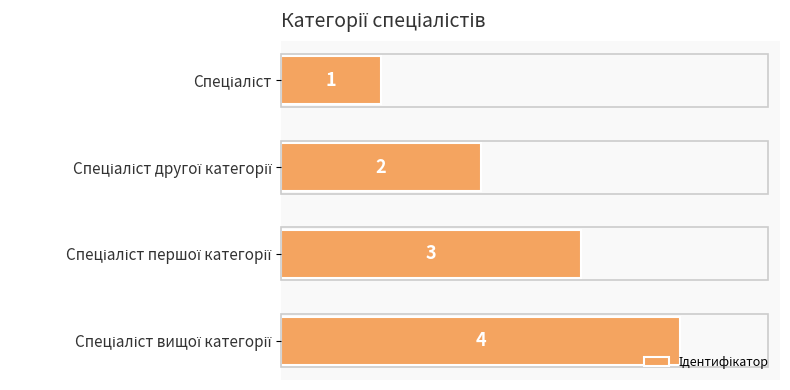

What is the greatest value displayed?

4